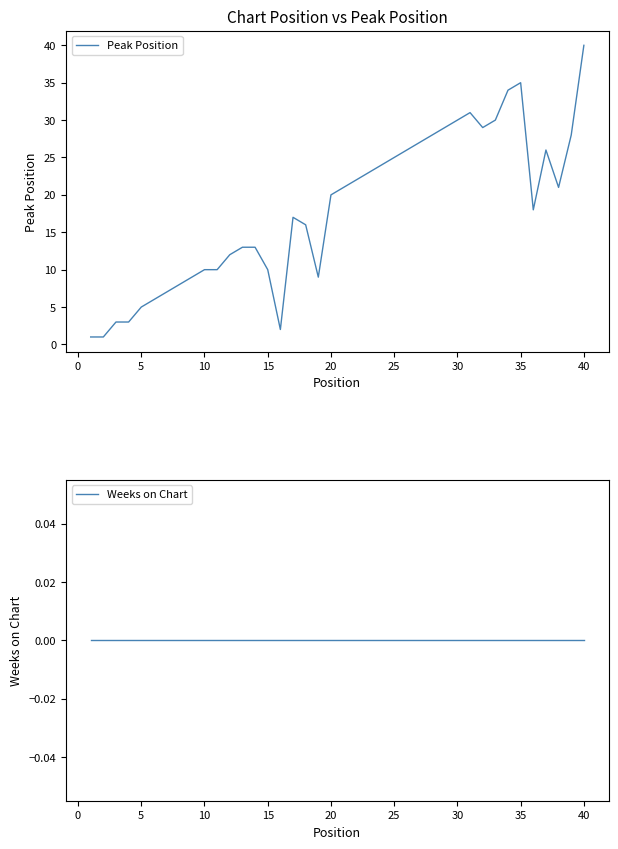

True or false: Peak Position has a value of 5 at 5.

True